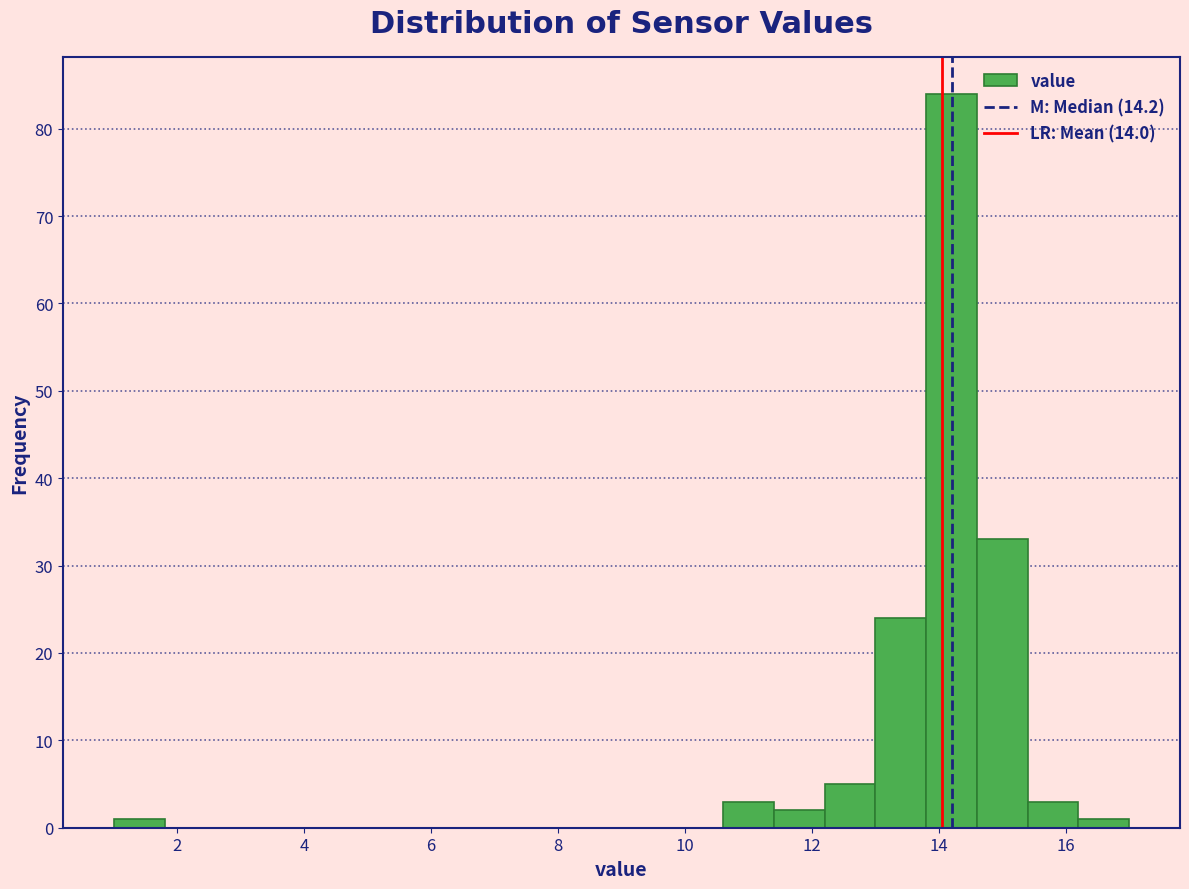

How tall is the bar that spans 15.4 to 16.2 on the x-axis? The values are not printed on the chart, so give them approximately, as read against the axis.

3